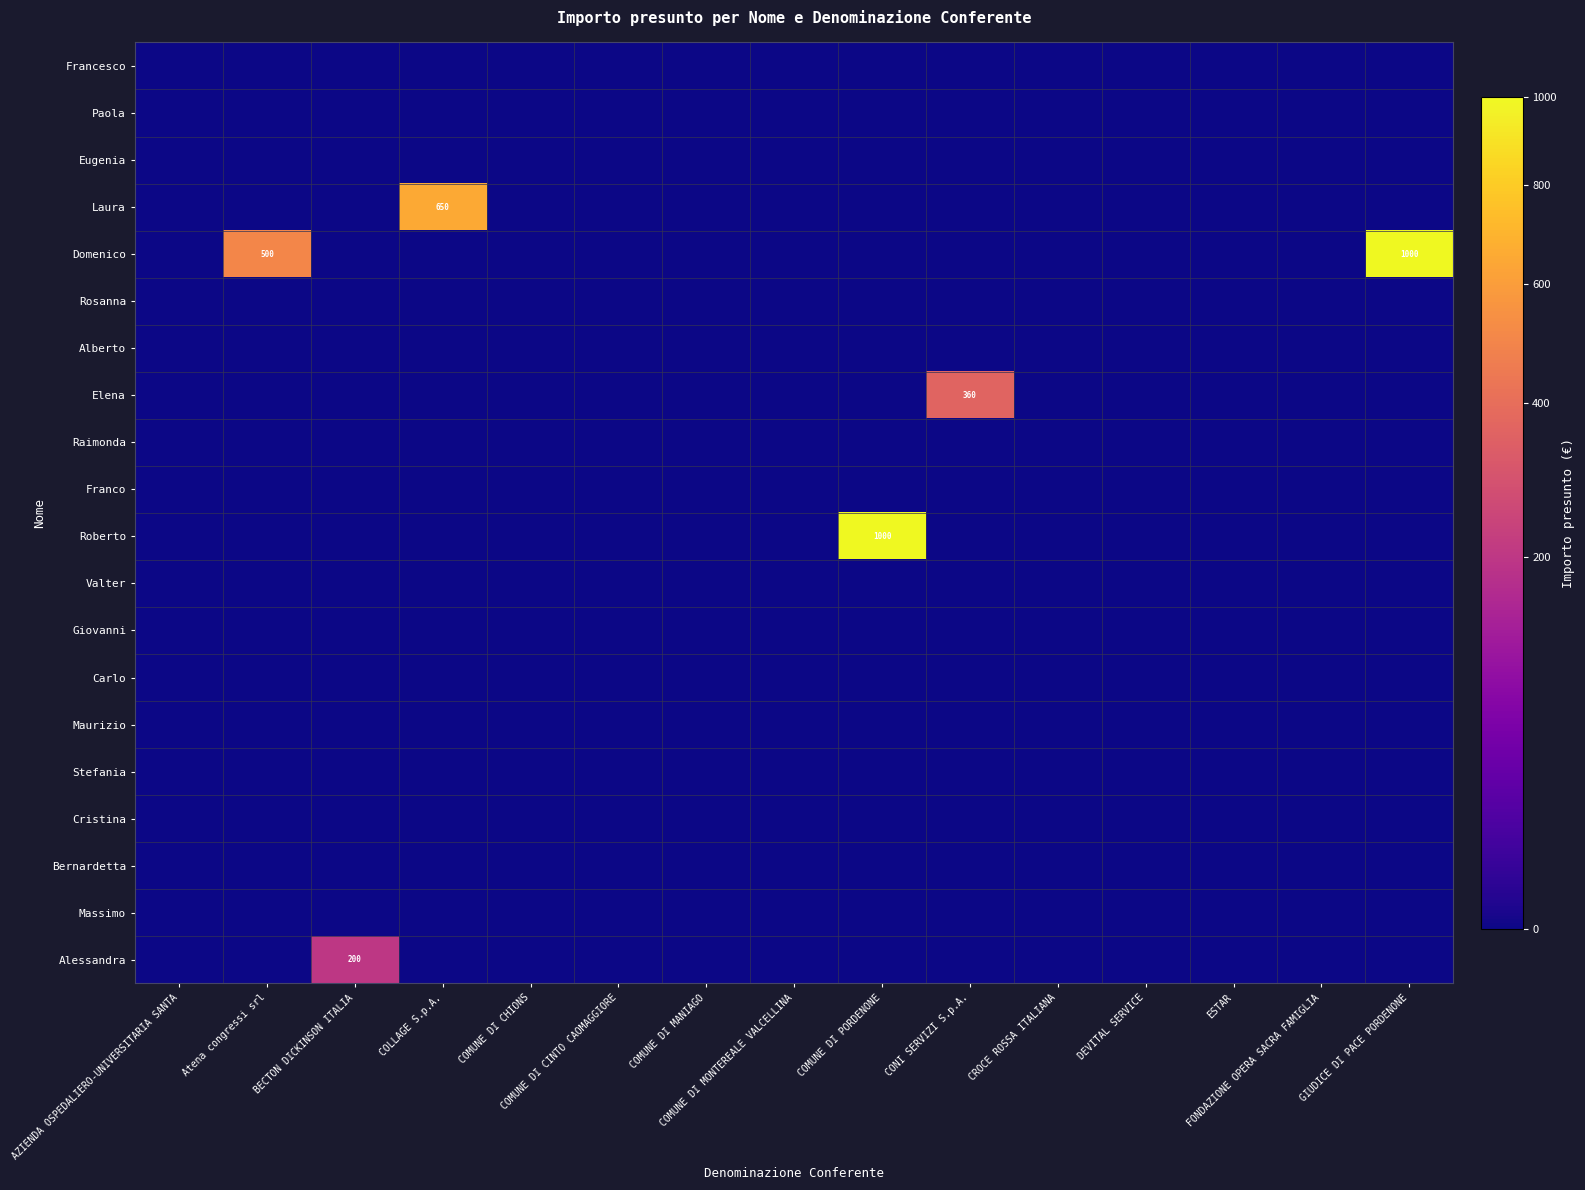

Which series has the widest spread of values?

Domenico